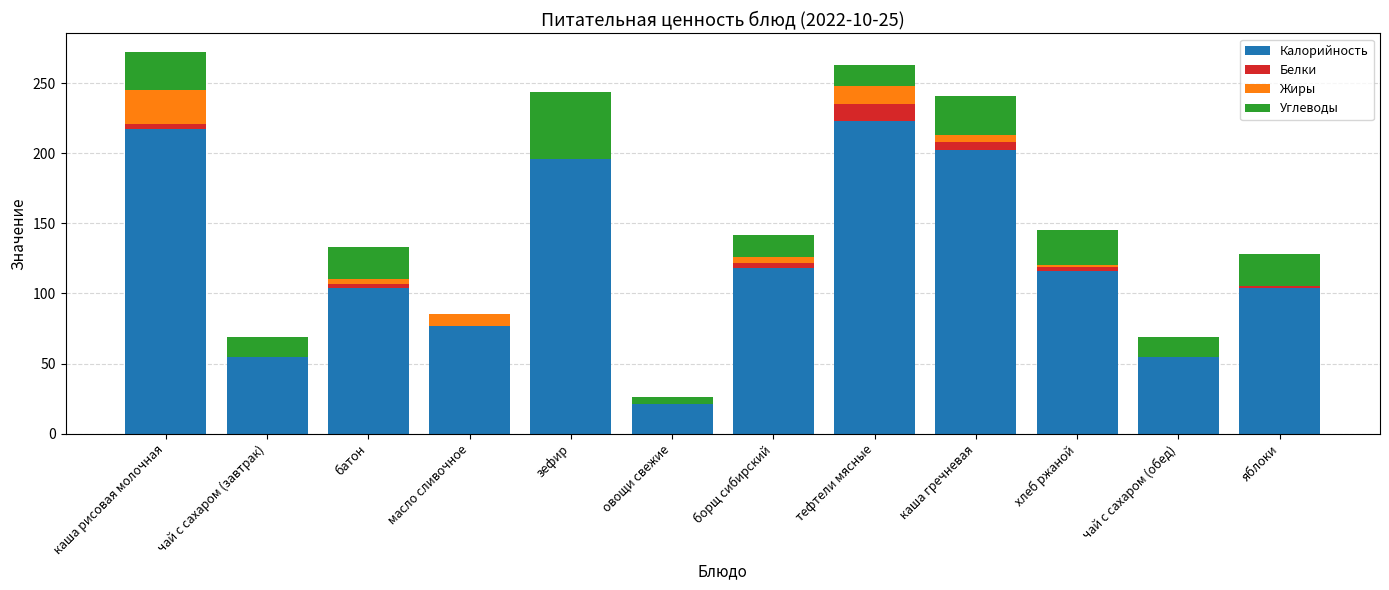

The value of Калорийность at чай с сахаром (завтрак) is 92. True or false?

False